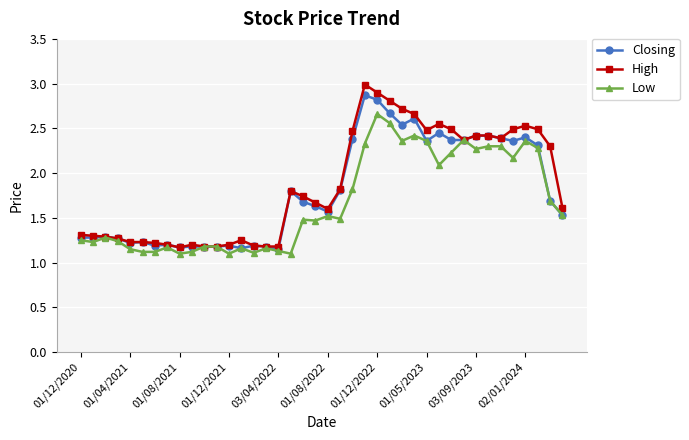

At how many categories does at least one series exceed 1?

40